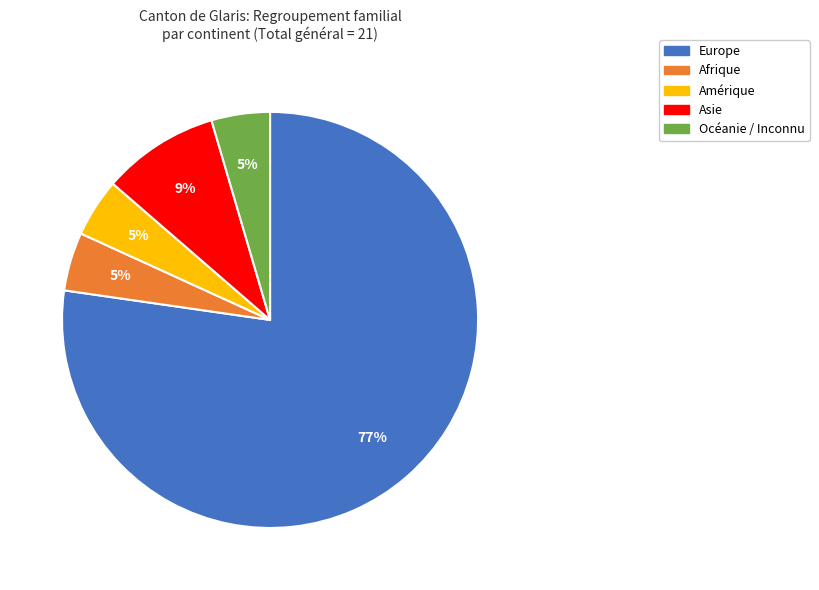

True or false: Asie accounts for 9% of the total.

True